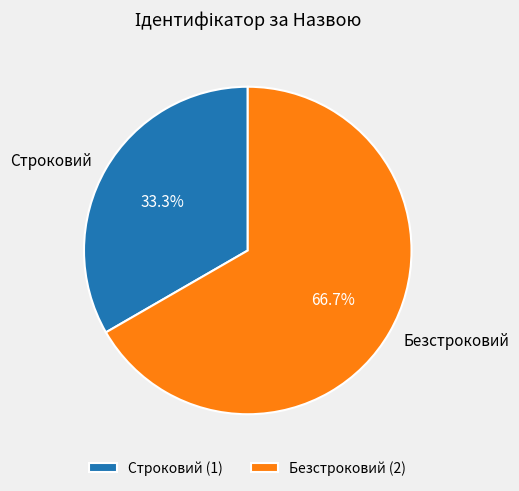

The Безстроковий slice represents 79% of the pie. True or false?

False